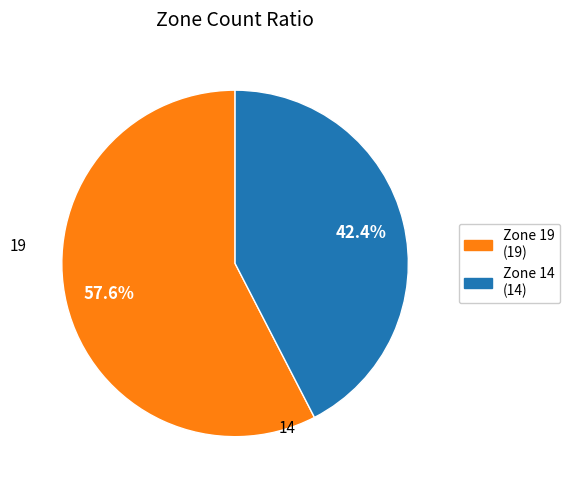

Is there any slice that represents more than half of the pie?

Yes